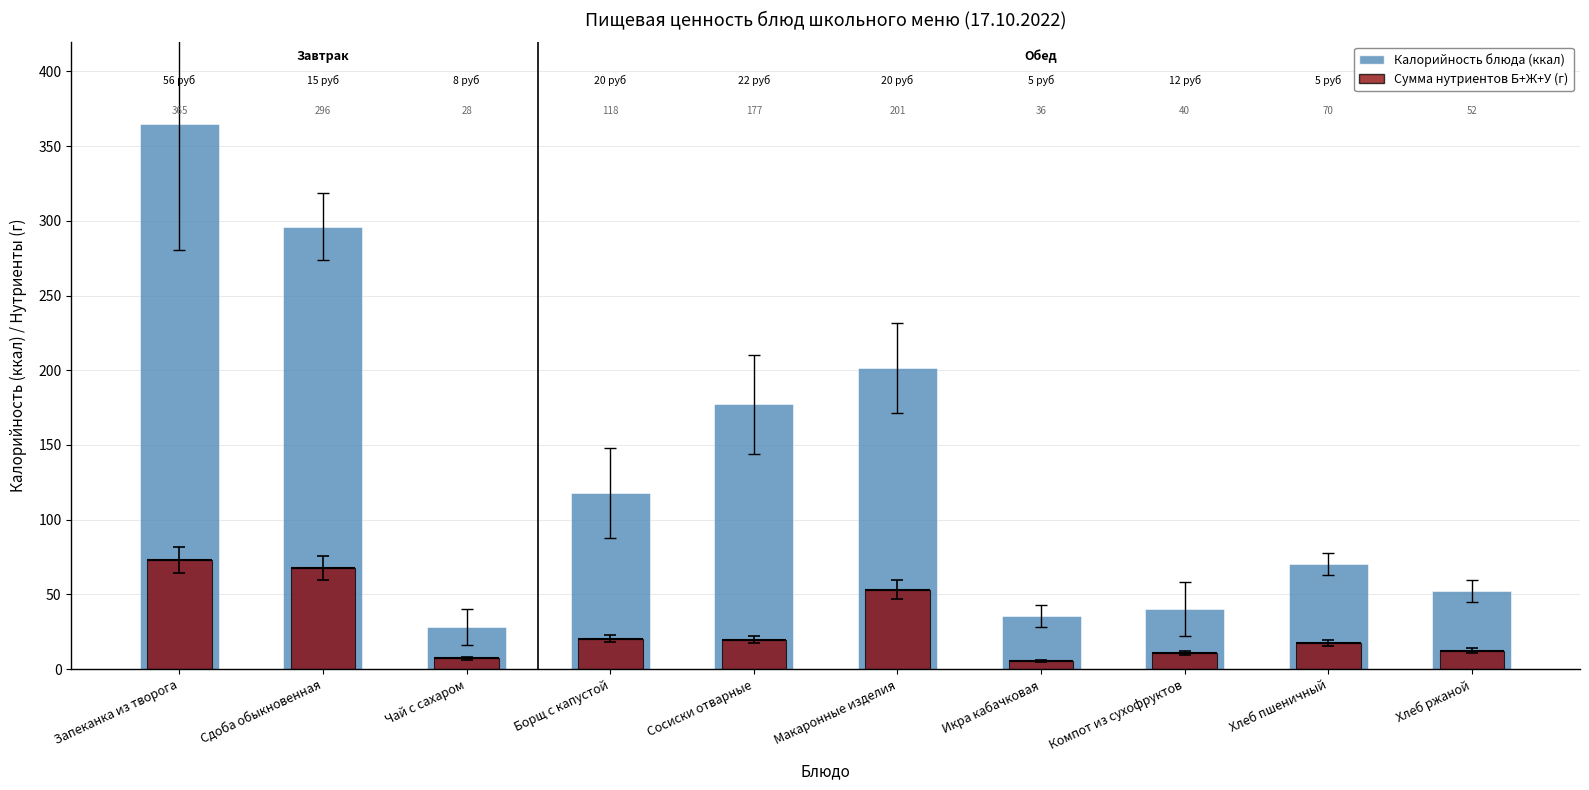

What is the smallest value displayed?

5.5